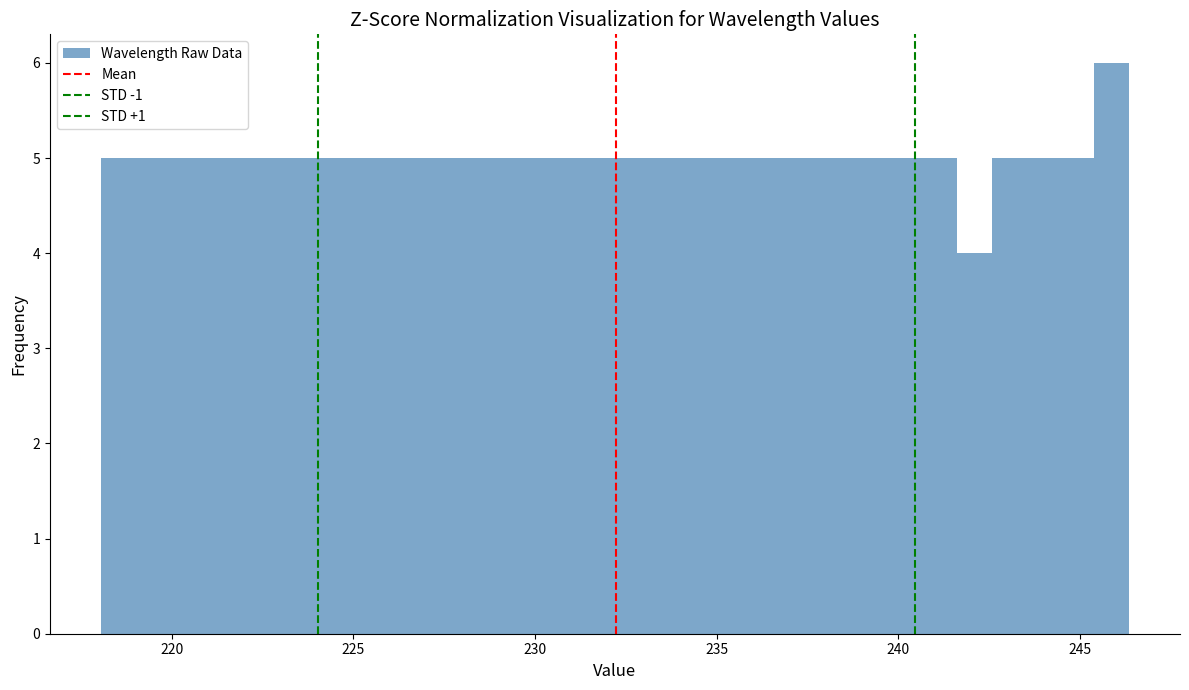

Read against the x-axis, roughly where is the centre of the tallest bar?

246.0